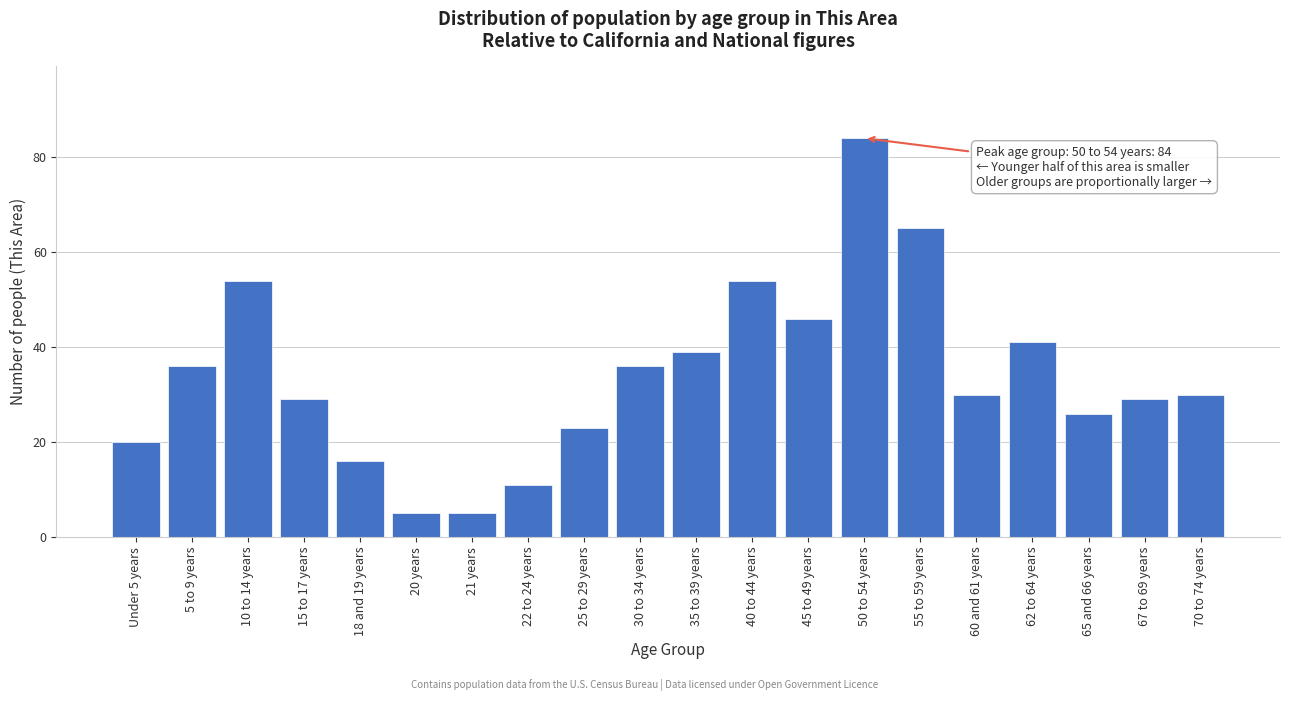

Reading left to right, transcribe all the data shown in this chart.

Under 5 years=20	5 to 9 years=36	10 to 14 years=54	15 to 17 years=29	18 and 19 years=16	20 years=5	21 years=5	22 to 24 years=11	25 to 29 years=23	30 to 34 years=36	35 to 39 years=39	40 to 44 years=54	45 to 49 years=46	50 to 54 years=84	55 to 59 years=65	60 and 61 years=30	62 to 64 years=41	65 and 66 years=26	67 to 69 years=29	70 to 74 years=30